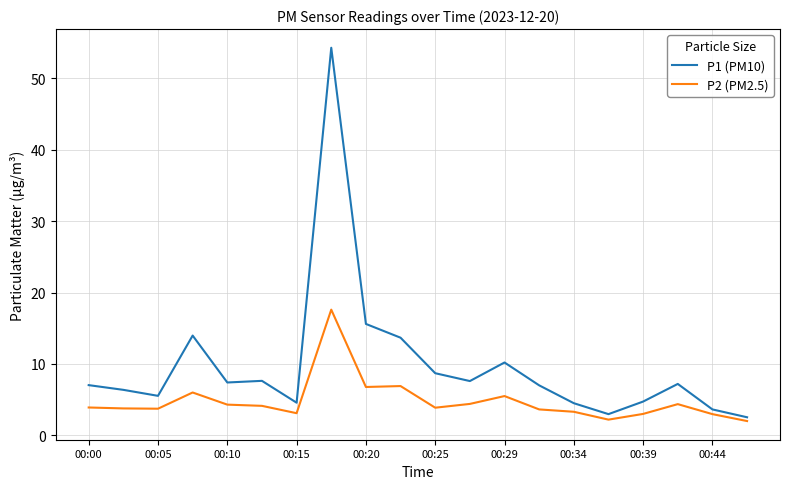

Rank the series by their maximum value, from lowest to highest.

P2 (PM2.5), P1 (PM10)